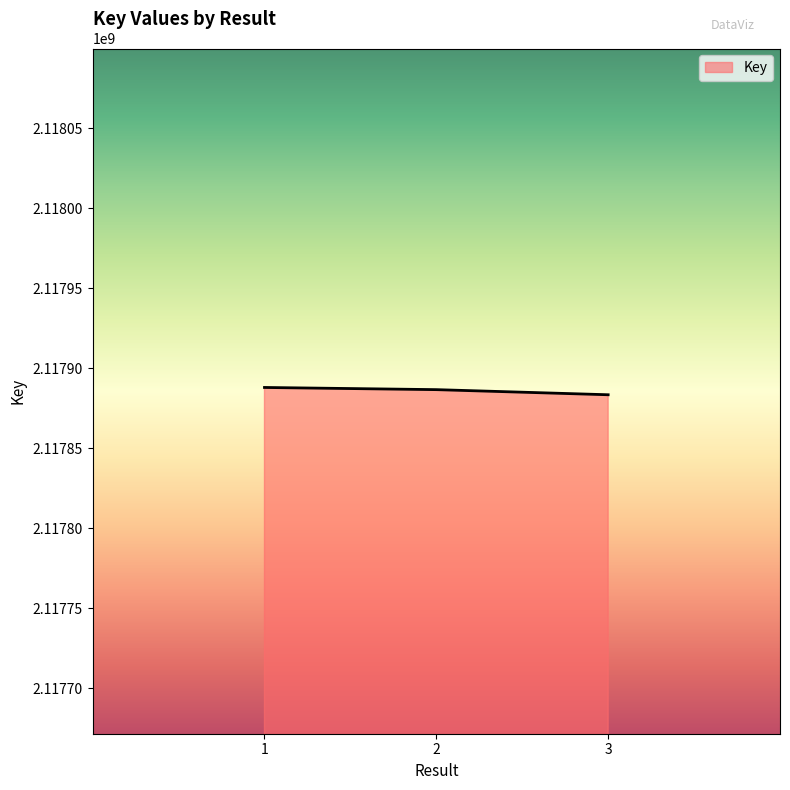

What is the minimum value shown in the chart?

2117883367